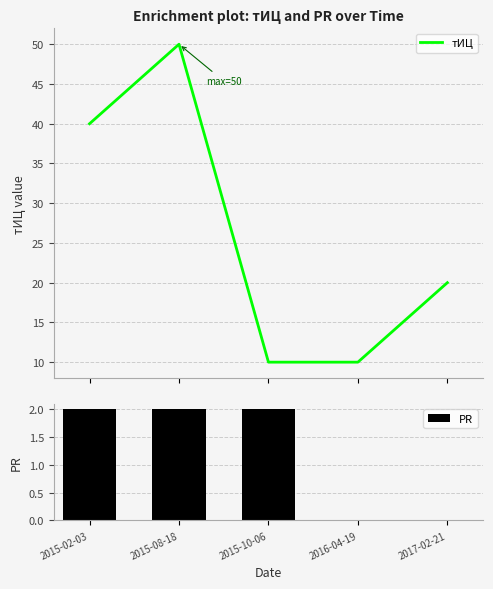

Which series has the widest spread of values?

тИЦ